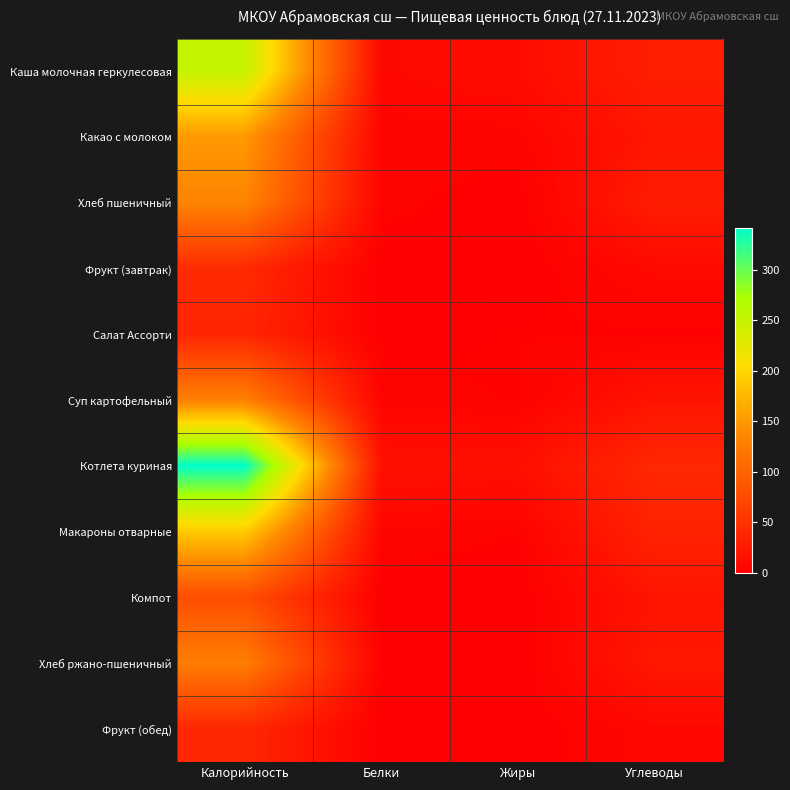

List the series in order of their peak value, lowest first.

Салат Ассорти, Фрукт (обед), Фрукт (завтрак), Компот, Хлеб ржано-пшеничный, Суп картофельный, Хлеб пшеничный, Какао с молоком, Макароны отварные, Каша молочная геркулесовая, Котлета куриная